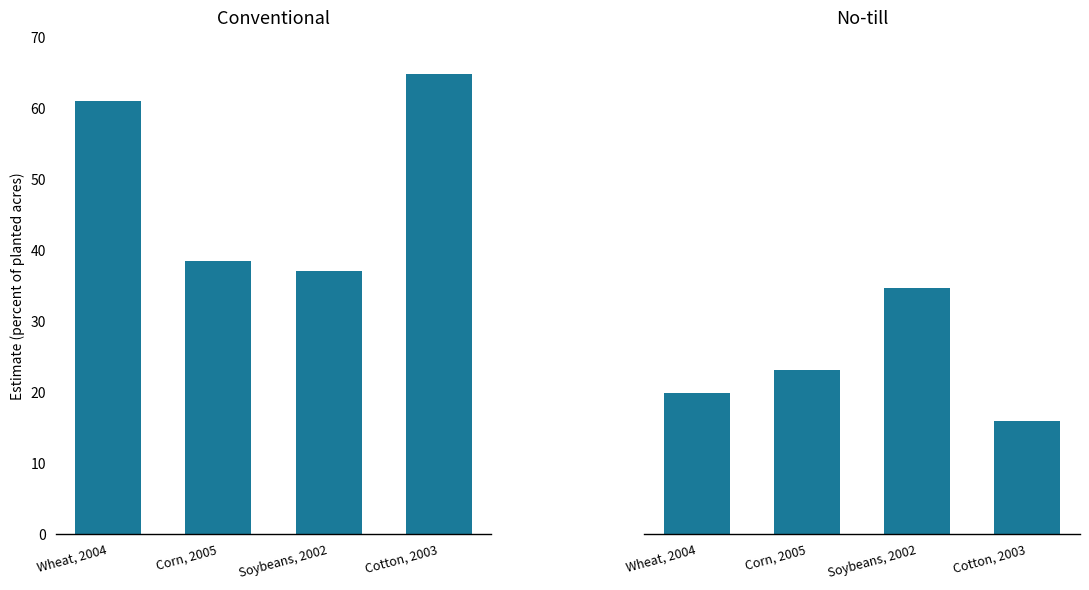

What is the label of the 2nd bar from the right?

Soybeans, 2002